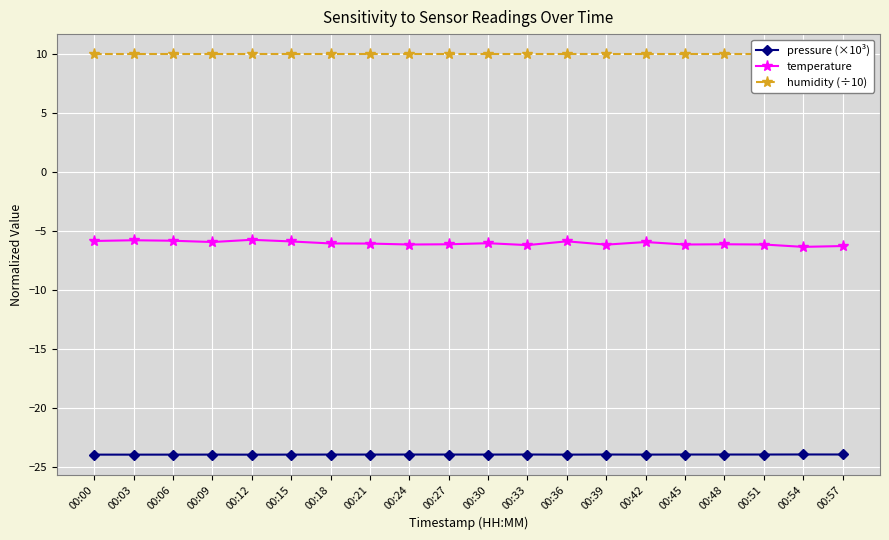

Which series has the largest range (max minus min)?

temperature